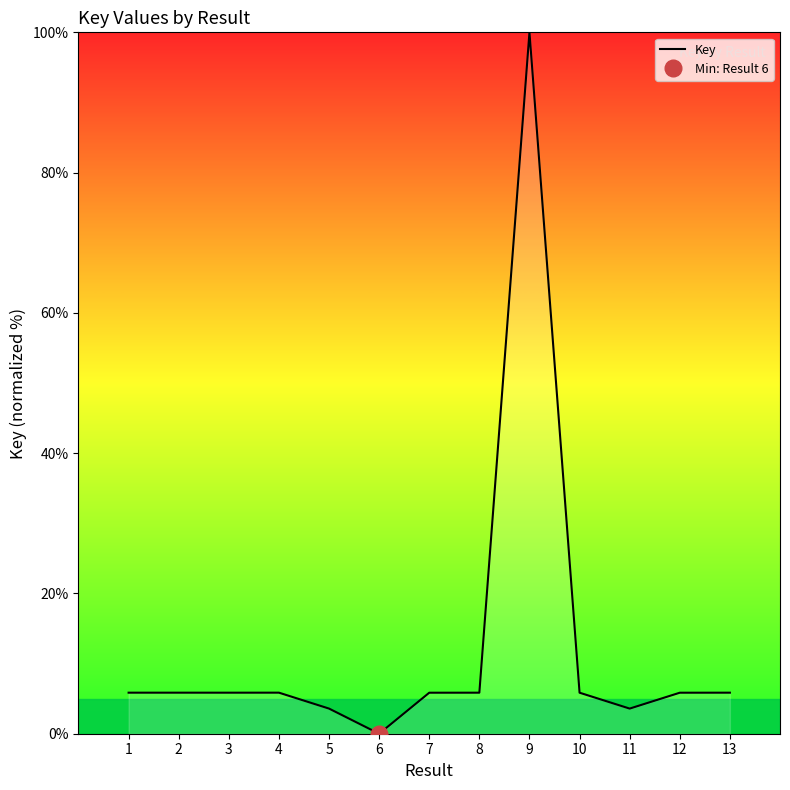

How many positive values are there?

12